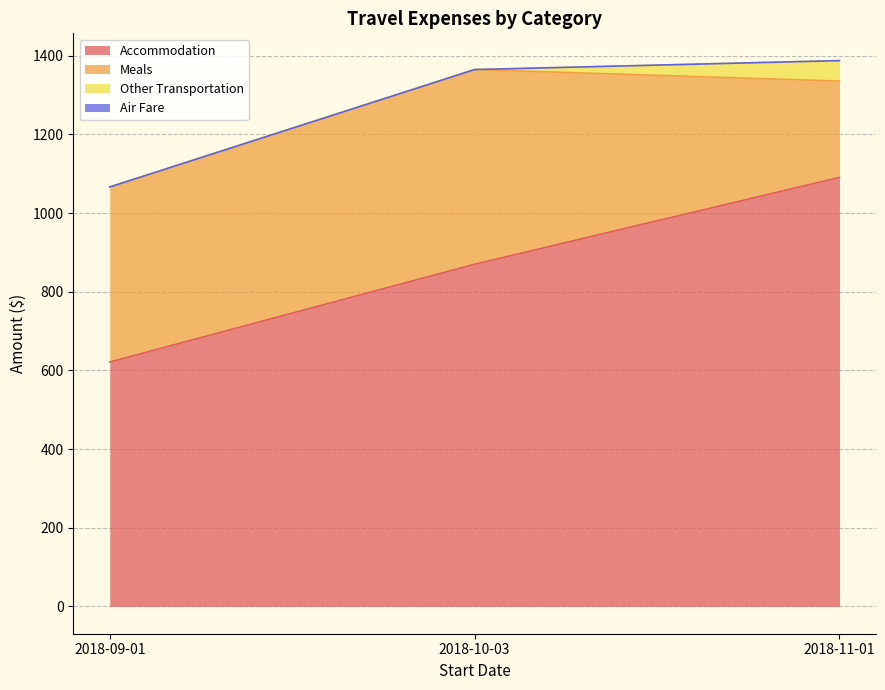

What is the average value of the Meals series?

395.0